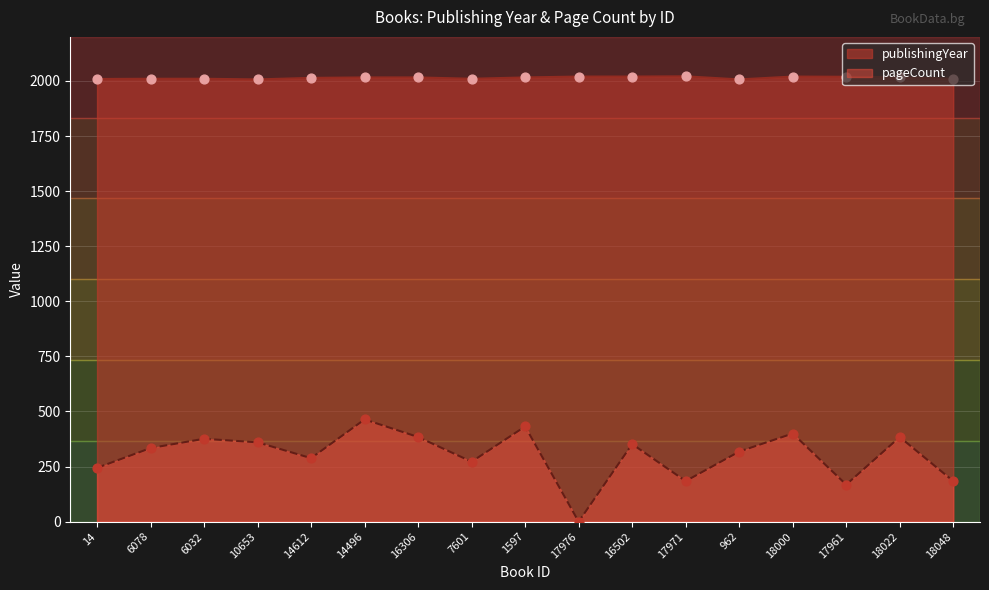

Which series has the largest Y range (max minus min)?

pageCount